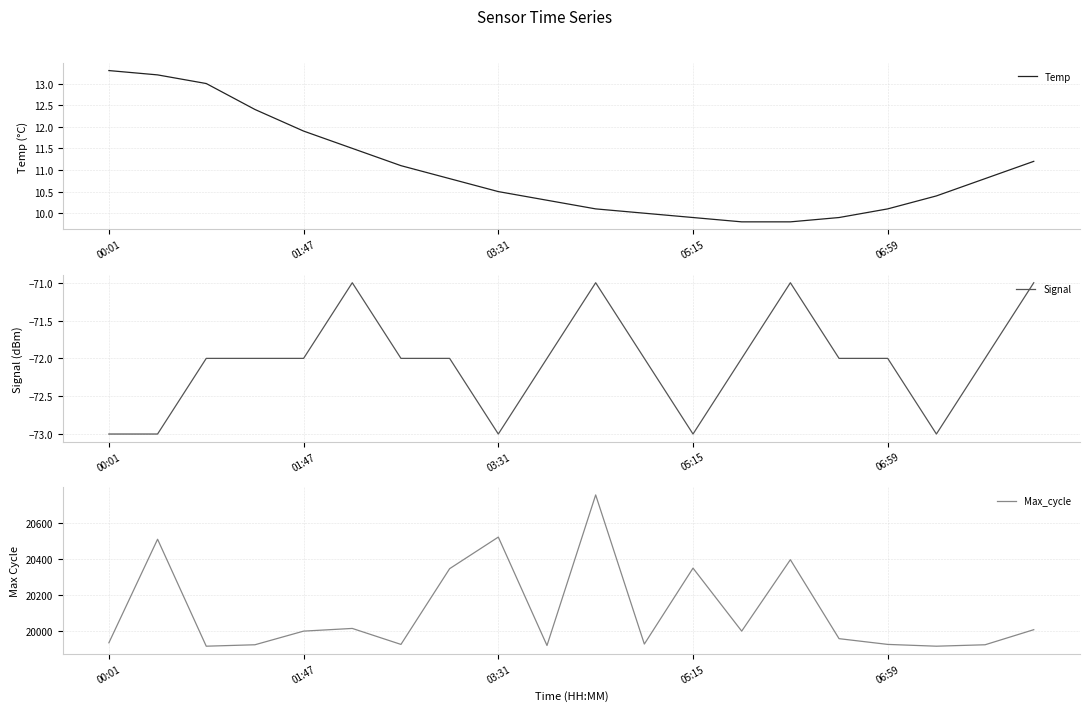

What position from the left is 00:01?

1